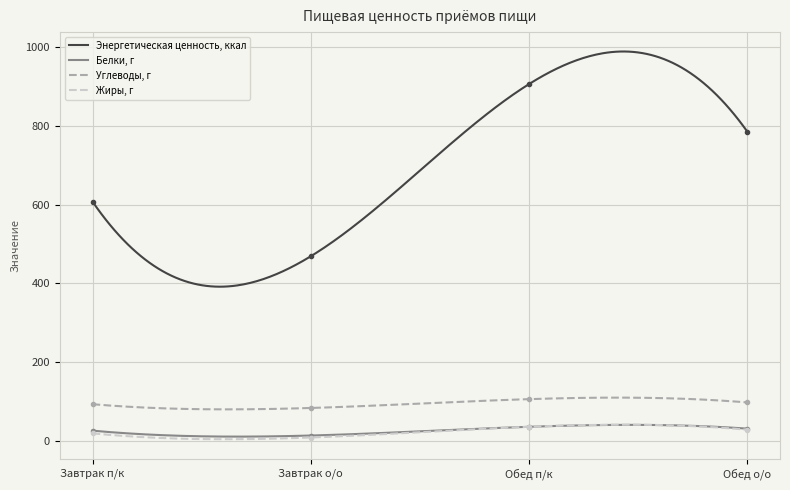

The Жиры, г series shows 53.3 at Обед п/к. True or false?

False